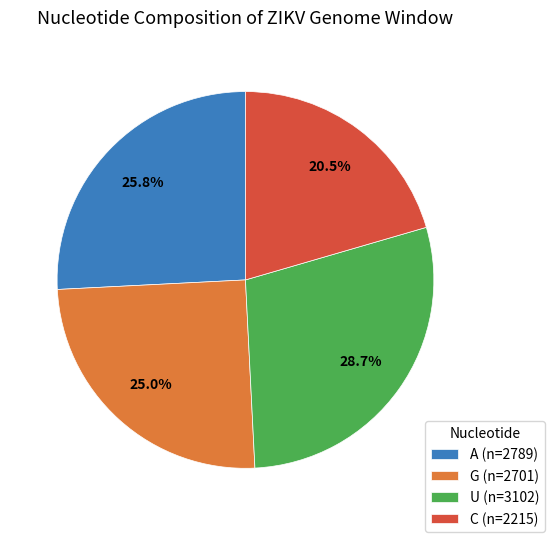

How many slices are in this pie chart?

4